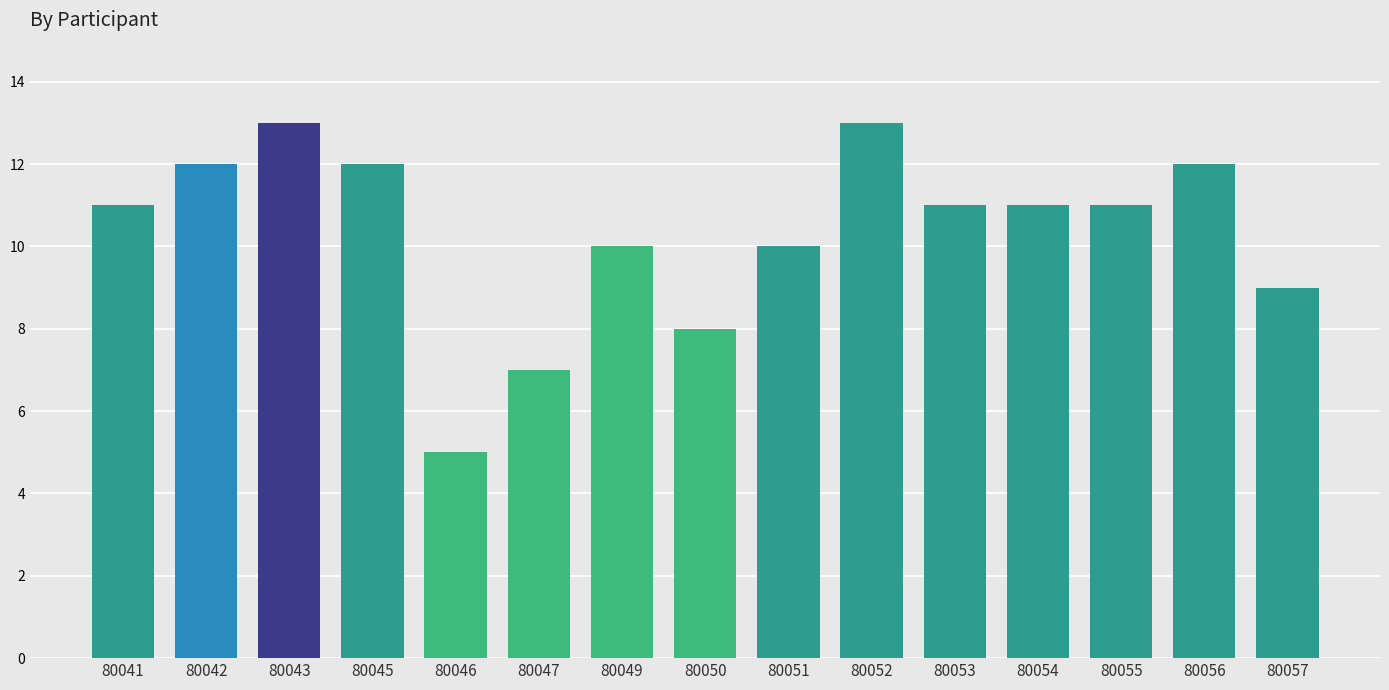

What is the ratio of the value at 80043 to the value at 80047?

1.9